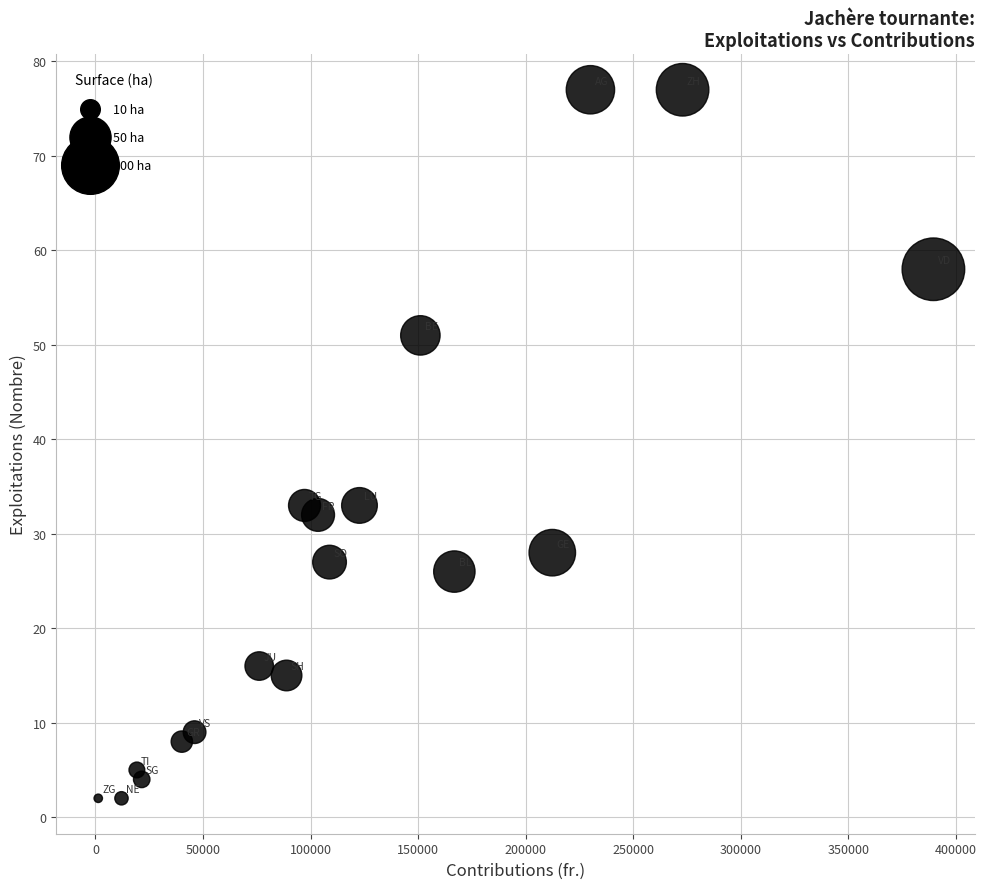

What is the range of Y values (max minus min)?

75